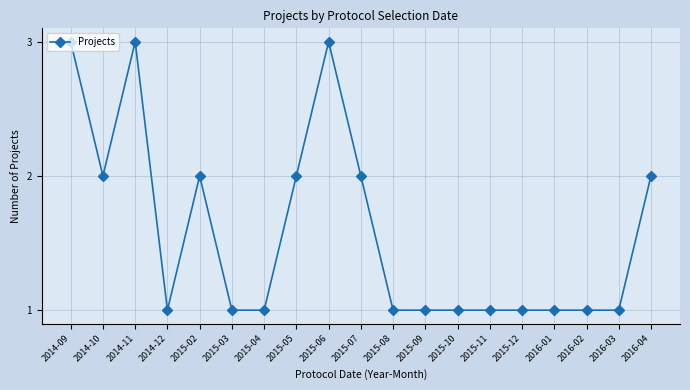

Between 2014-10 and 2014-11, which is larger?

2014-11